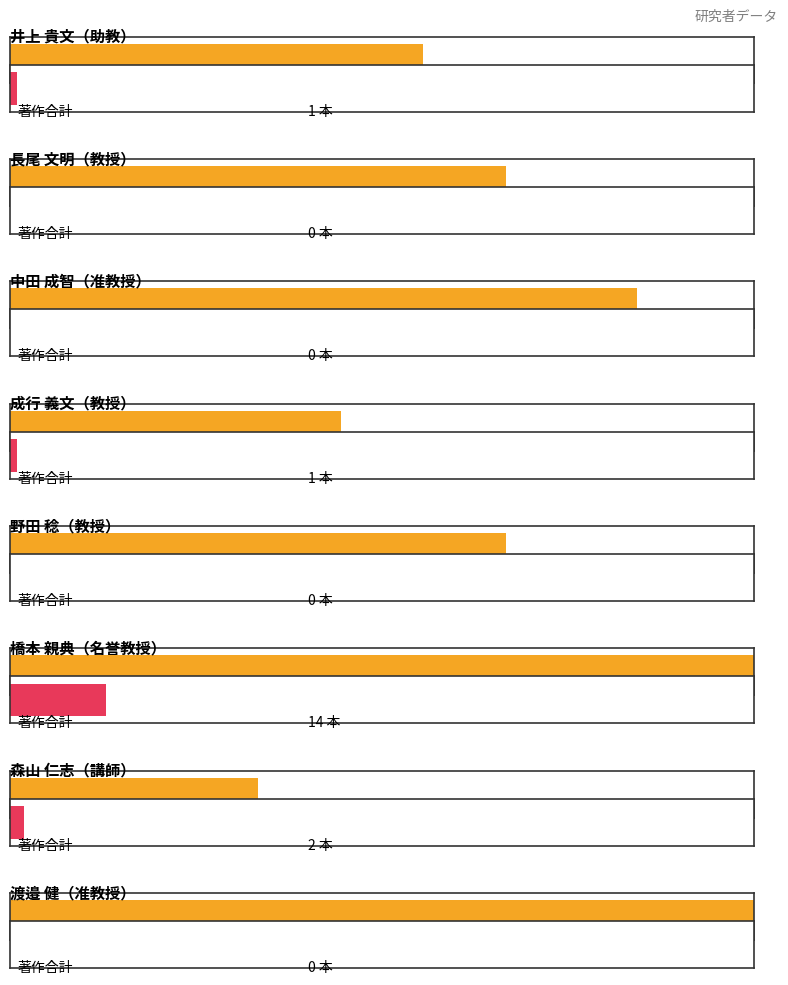

What is the sum of the 著作合計 values at 名誉教授 and 助教?

15